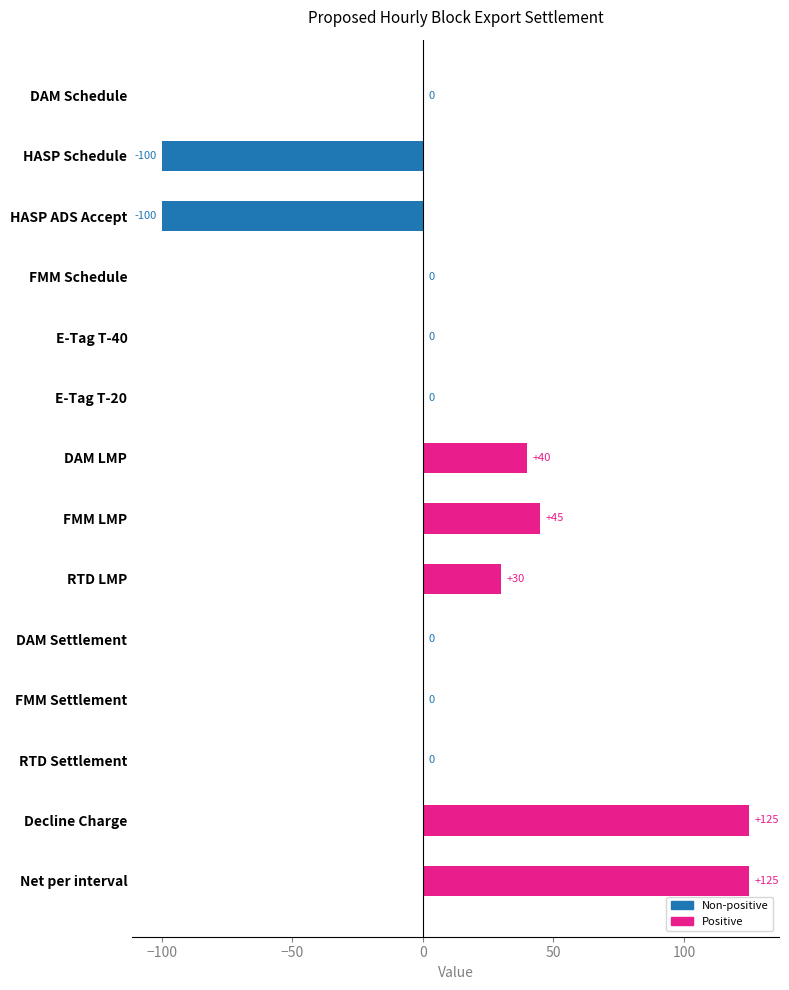

Reading bottom to top, list all the values displayed in this chart.

Net per interval=125	Decline Charge=125	RTD Settlement=0	FMM Settlement=0	DAM Settlement=0	RTD LMP=30	FMM LMP=45	DAM LMP=40	E-Tag T-20=0	E-Tag T-40=0	FMM Schedule=0	HASP ADS Accept=-100	HASP Schedule=-100	DAM Schedule=0